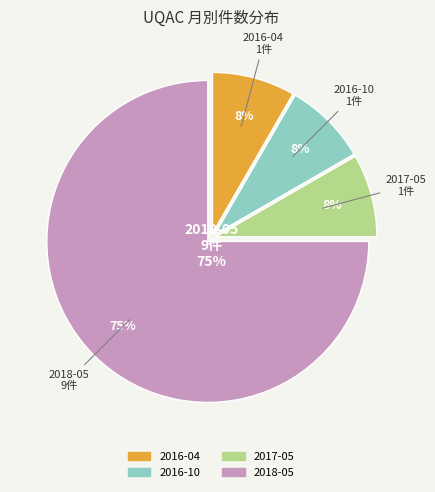

Which slice represents more than half of the pie?

2018-05